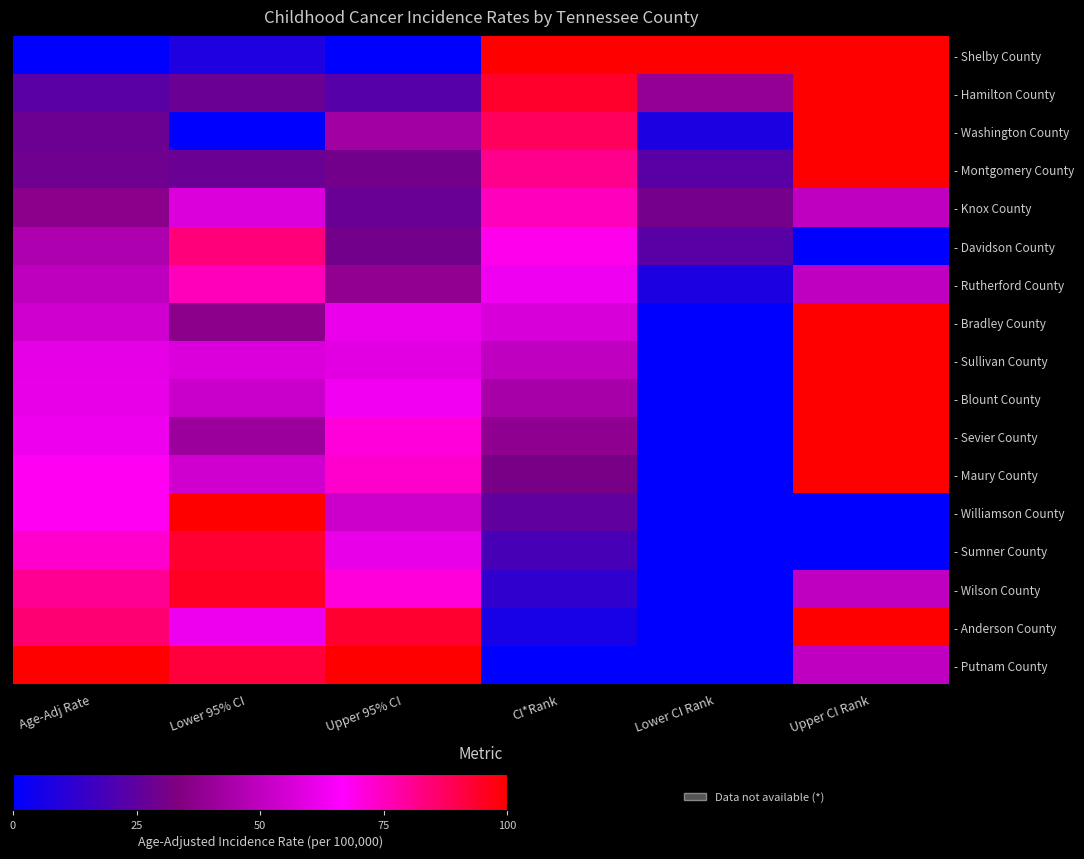

Rank the series at Lower CI Rank from highest to lowest value.

- Shelby County, - Hamilton County, - Knox County, - Montgomery County, - Davidson County, - Washington County, - Rutherford County, - Bradley County, - Sullivan County, - Blount County, - Sevier County, - Maury County, - Williamson County, - Sumner County, - Wilson County, - Anderson County, - Putnam County